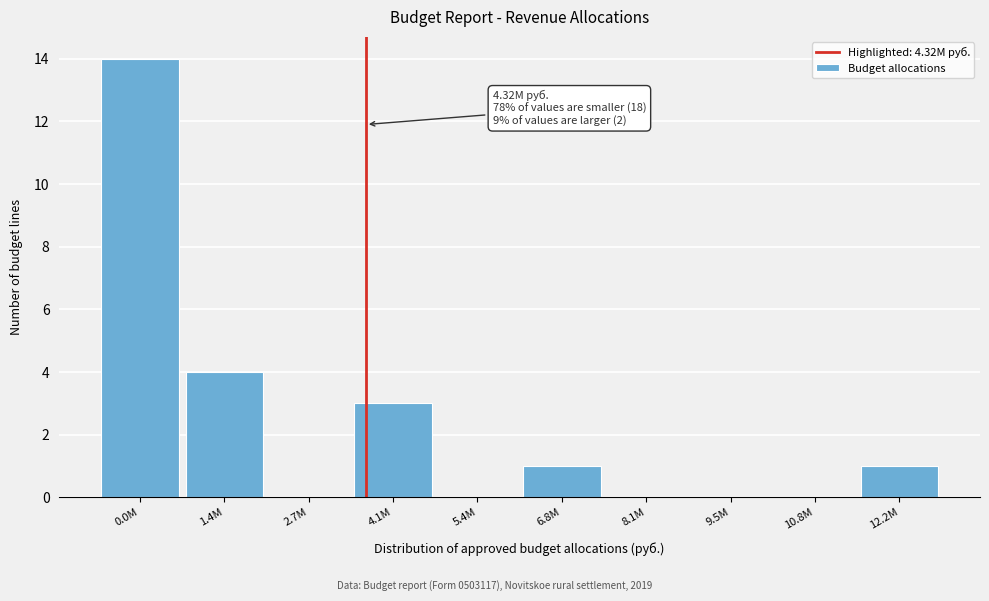

Reading left to right, list all the values displayed in this chart.

0.0M=14	1.4M=4	2.7M=0	4.1M=3	5.4M=0	6.8M=1	8.1M=0	9.5M=0	10.8M=0	12.2M=1